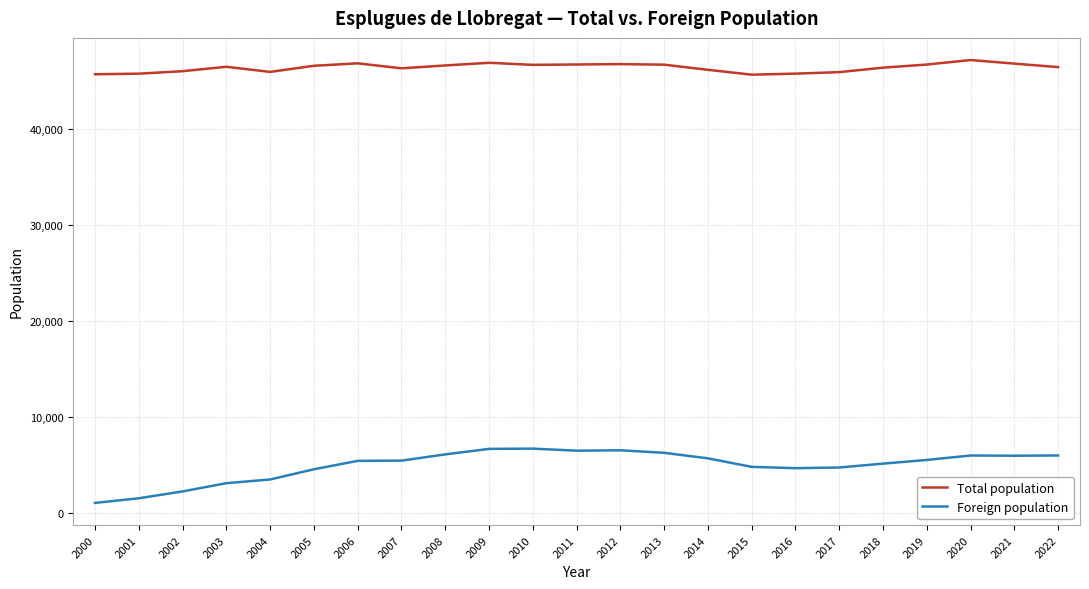

Is it true that Total population equals 68764 at 2022?

False